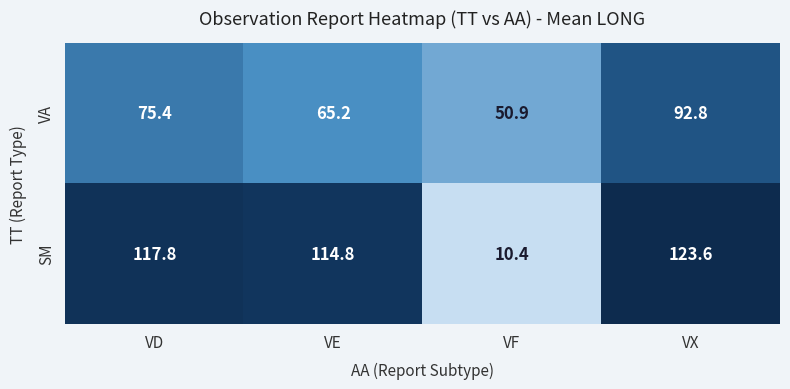

Reading left to right, extract all data points from this chart.

VA: 75.4	65.2	50.9	92.8
SM: 117.8	114.8	10.4	123.6